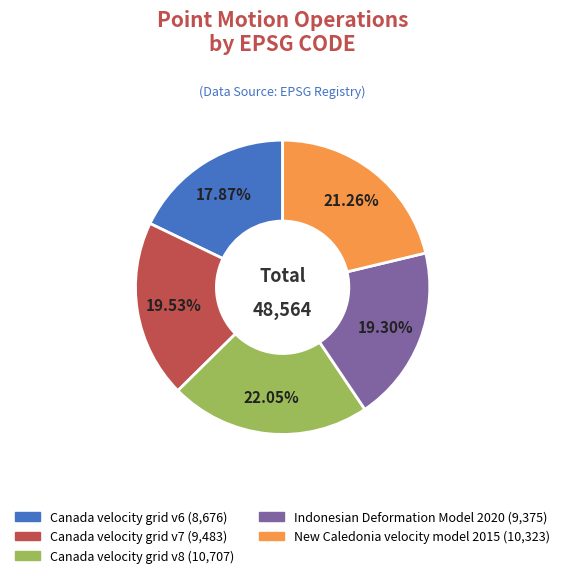

How many slices are in this pie chart?

5